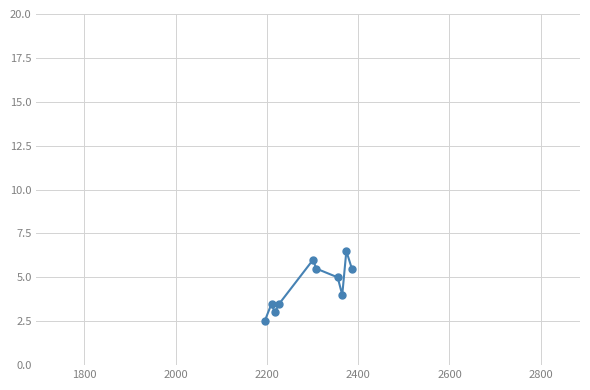

What is the maximum value shown in the chart?

6.5